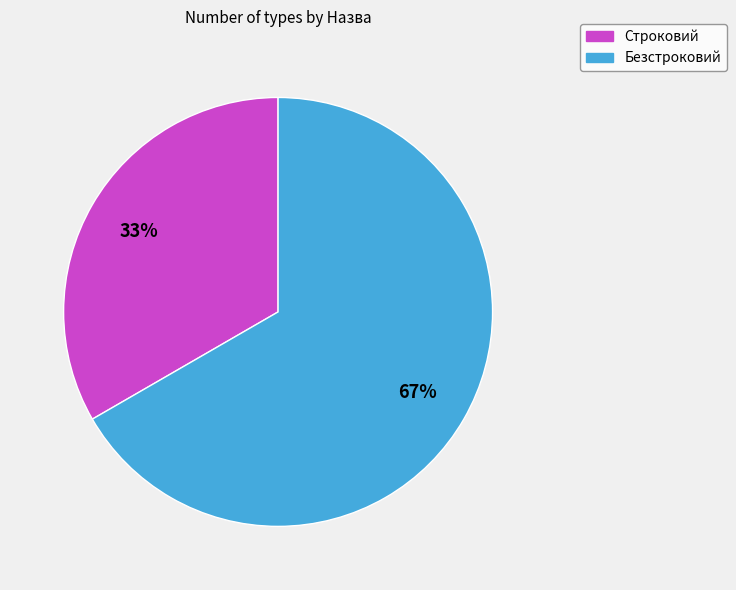

Rank the categories by value from lowest to highest.

Строковий, Безстроковий